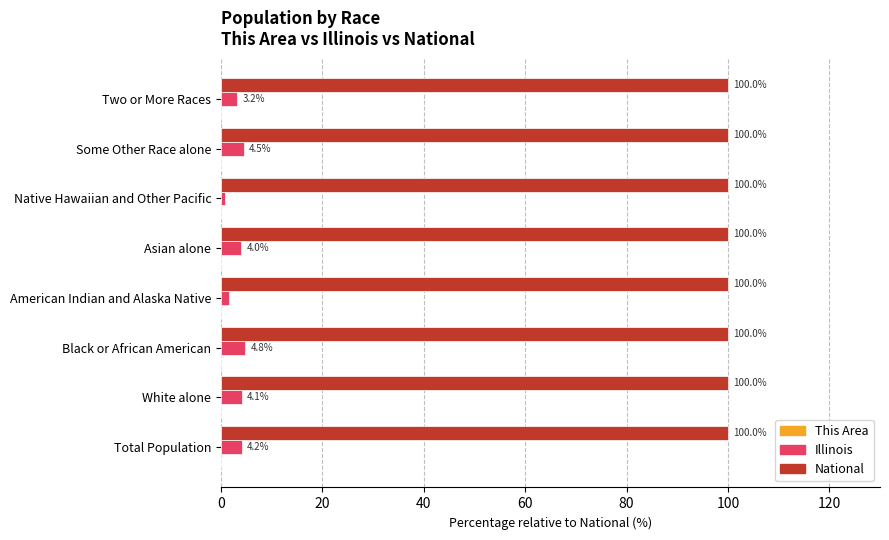

Which category has the highest value in the Illinois series?

Black or African American